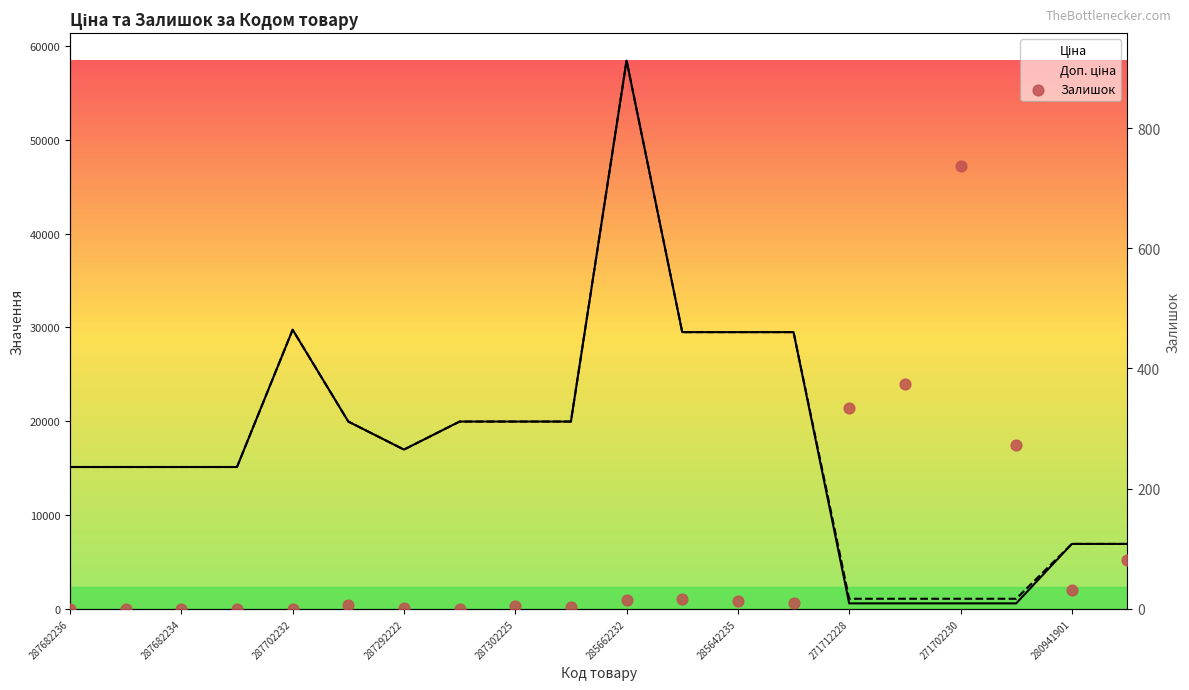

Is the value of Доп. ціна at 271712227 greater than the value of Ціна at 287682236?

No